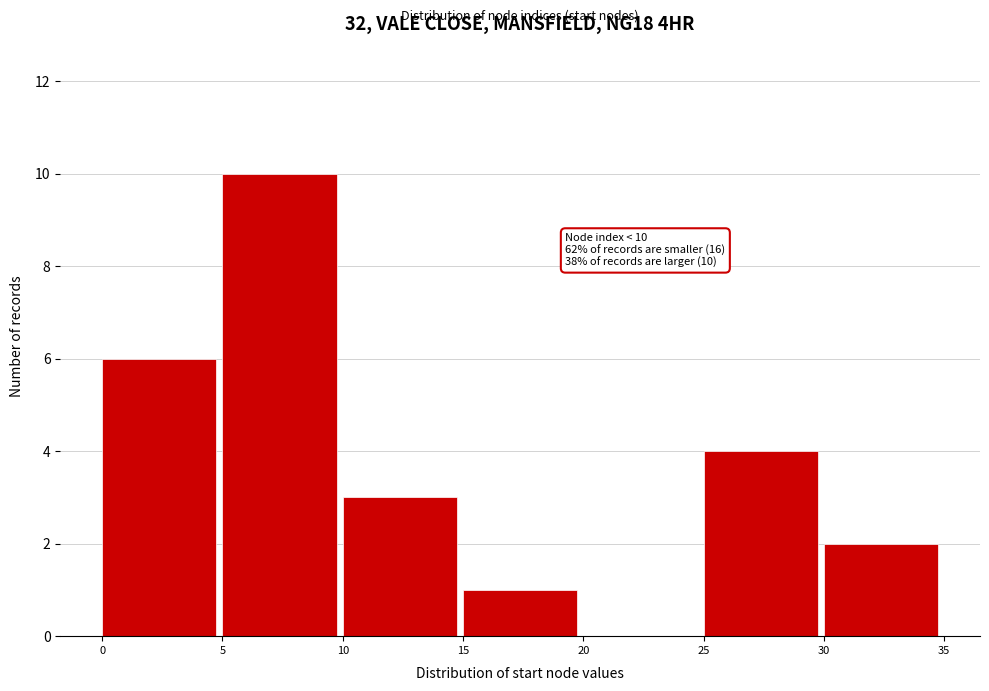

Which range on the x-axis has the tallest bar?

5 to 10